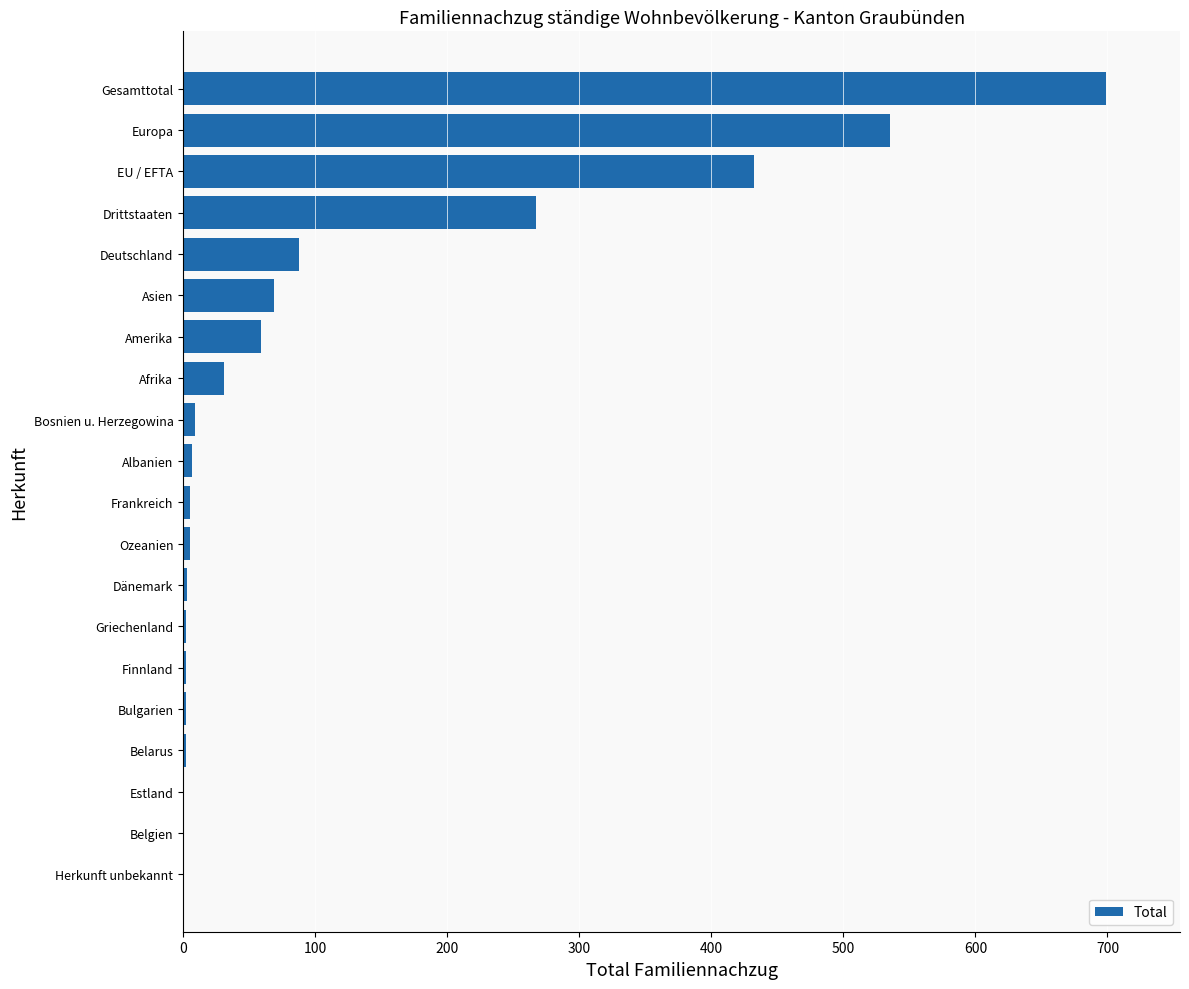

Does the chart contain stacked bars?

No